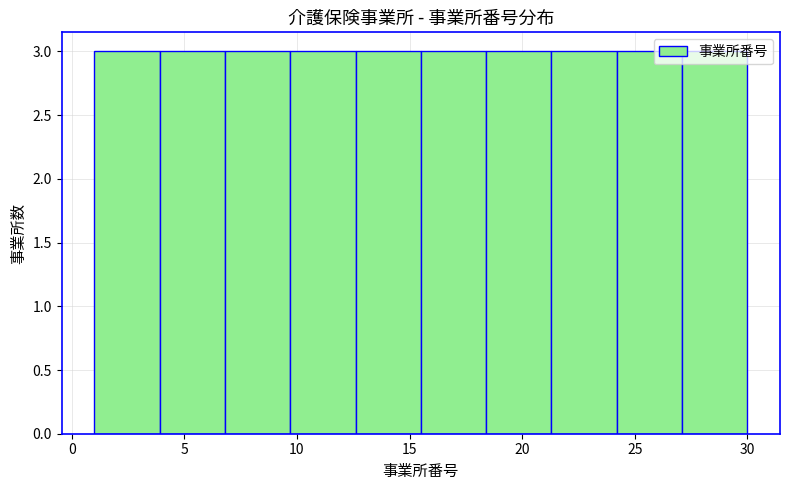

Reading left to right, list every bar in this chart as the range it spans on the x-axis followed by its height. Neither the bar edges nor the heights are printed on the chart, so give them approximately, as read against the axes.

1.0 to 3.9: 3
3.9 to 6.8: 3
6.8 to 9.7: 3
9.7 to 12.6: 3
12.6 to 15.5: 3
15.5 to 18.4: 3
18.4 to 21.3: 3
21.3 to 24.2: 3
24.2 to 27.1: 3
27.1 to 30.0: 3